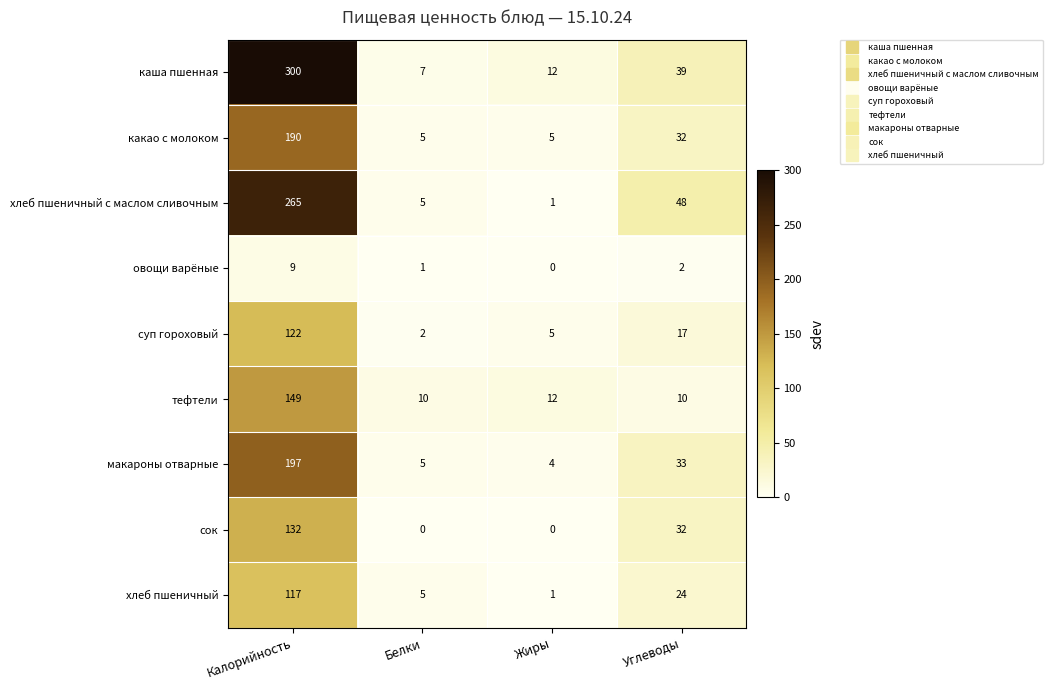

Which series changed the most between Белки and Жиры?

каша пшенная